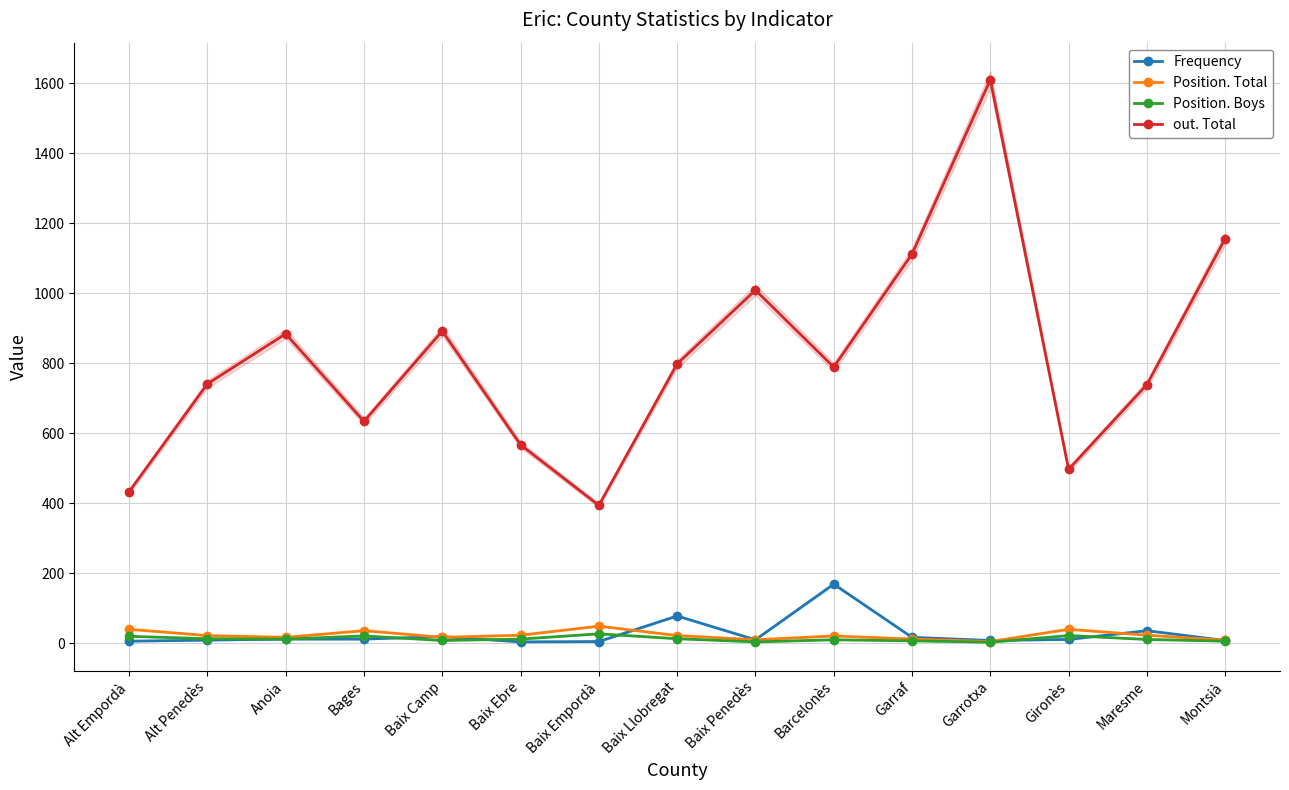

True or false: Position. Total and out. Total cross at least once.

False